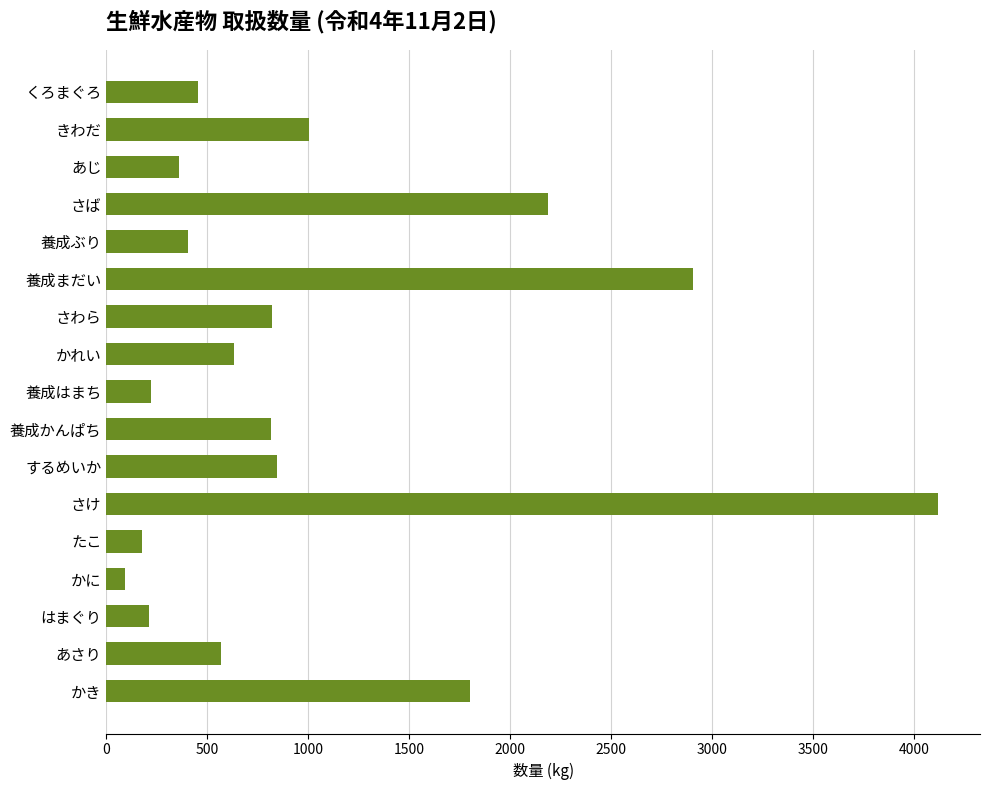

What is the change in value from きわだ to かき?

+802